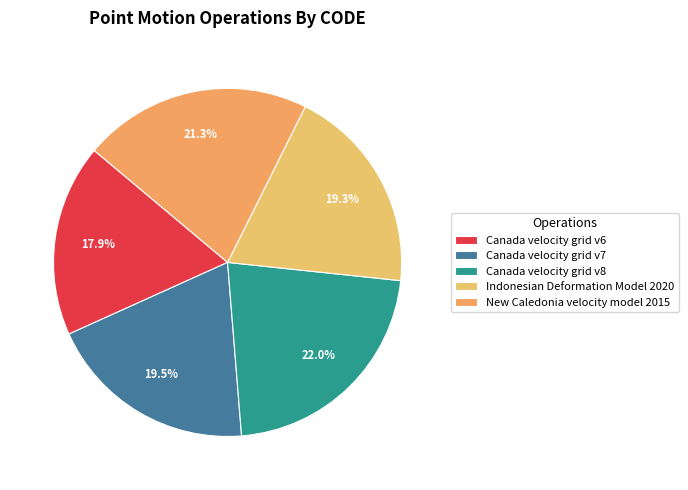

Does New Caledonia velocity model 2015 account for over 50% of the chart?

No